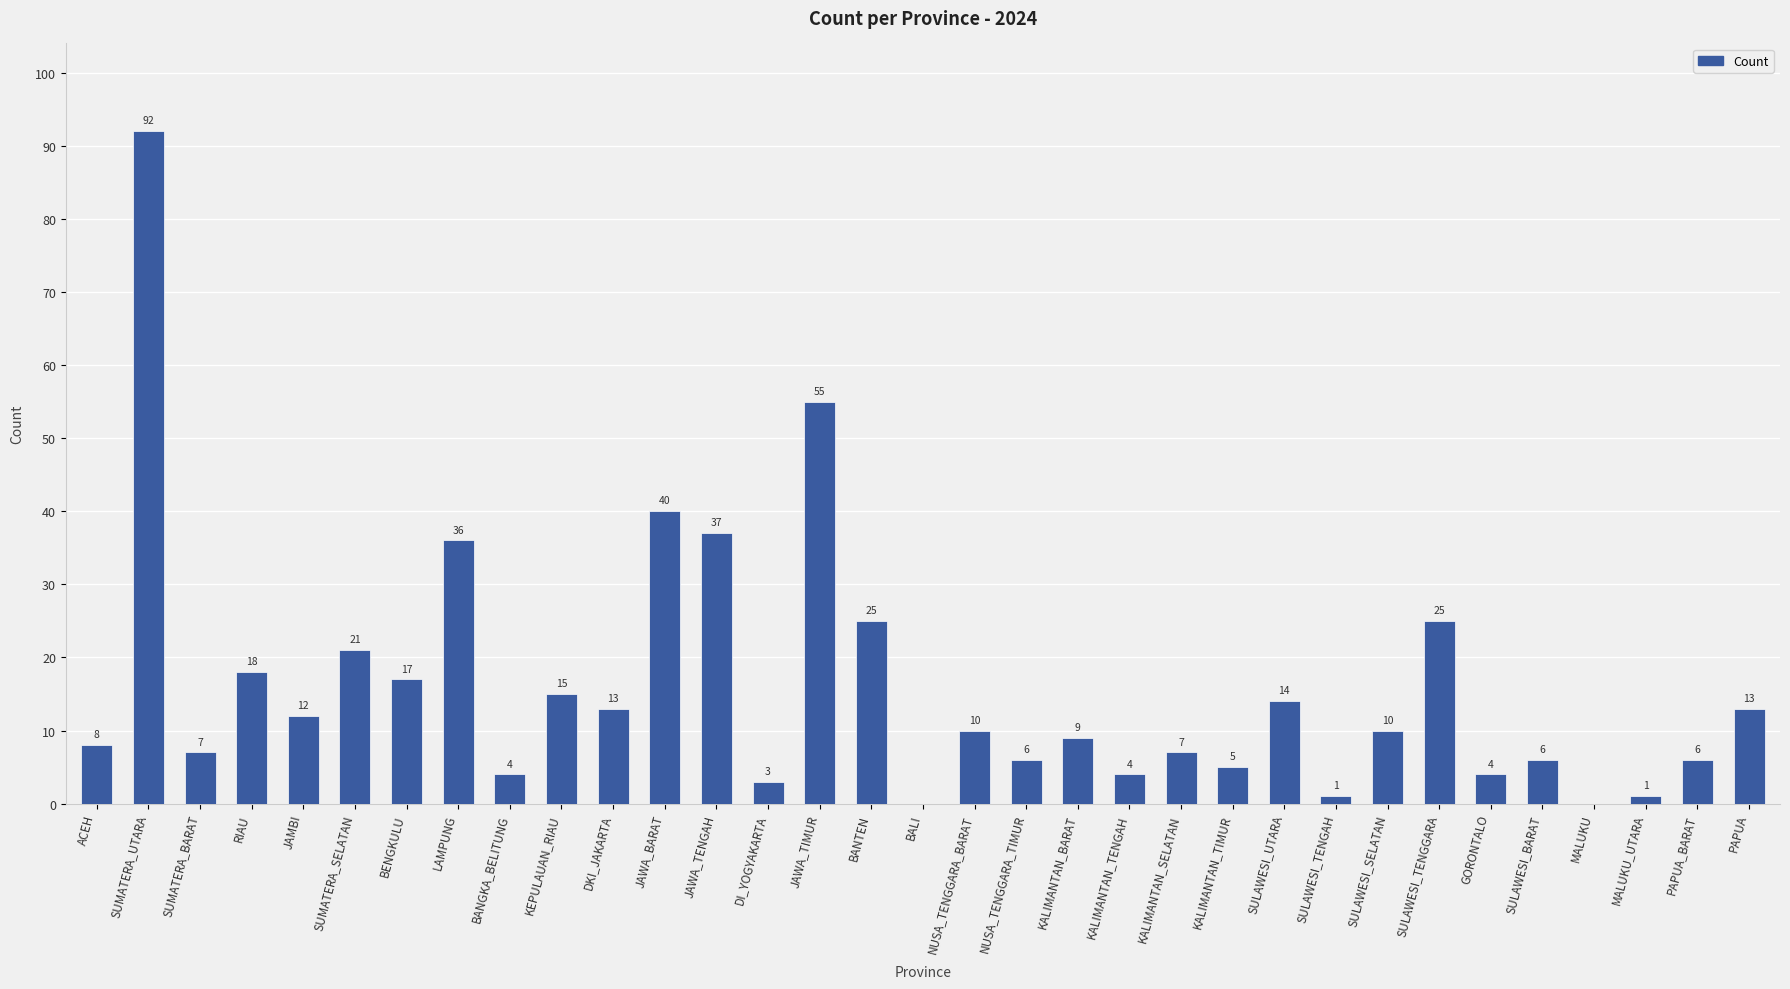

What is the ratio of the value at GORONTALO to the value at JAWA_TIMUR?

0.1